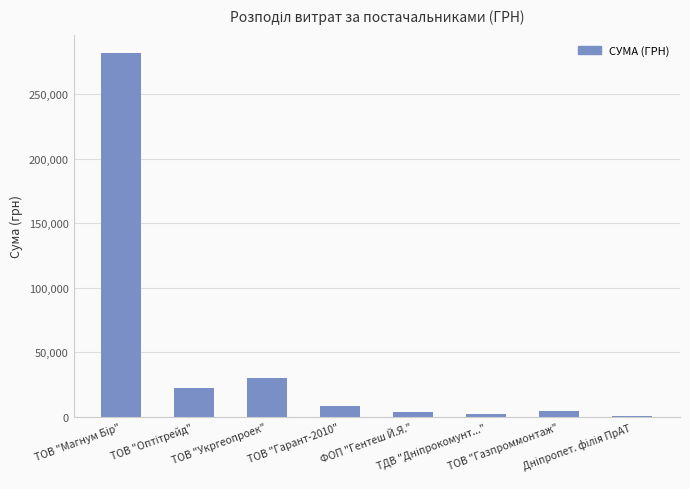

How many categories are shown in the chart?

8